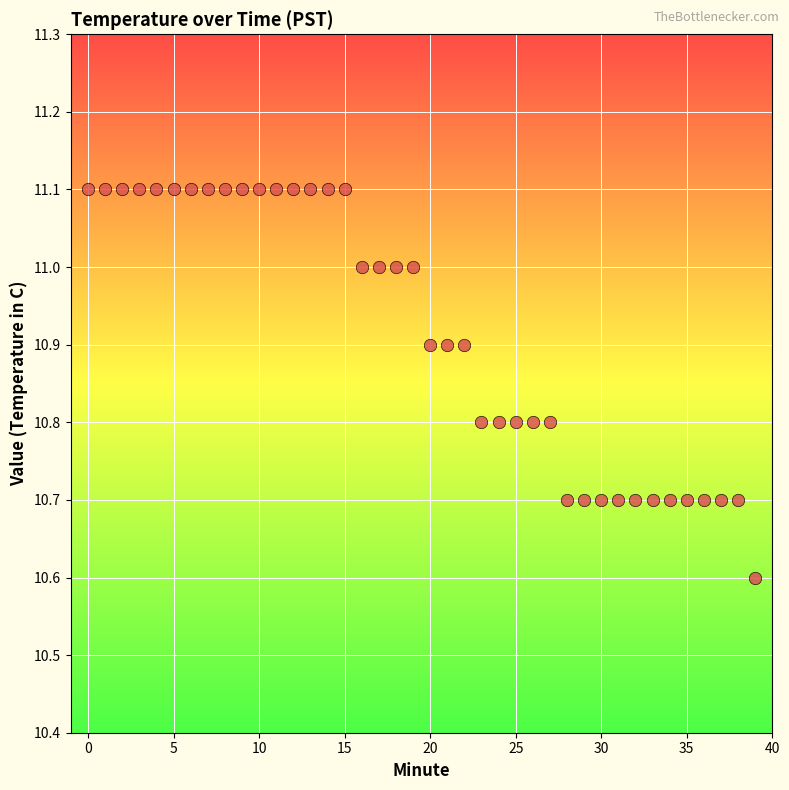

What Y value in the scatter plot is closest to 10?

10.6